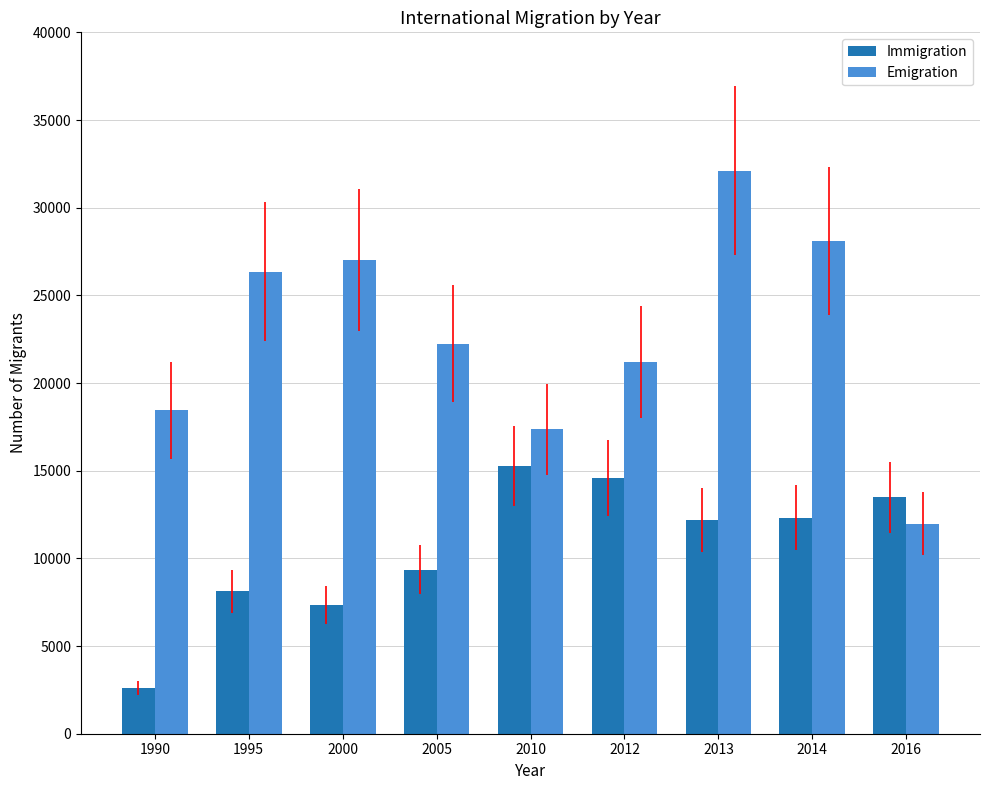

List the series in order of their peak value, lowest first.

Immigration, Emigration